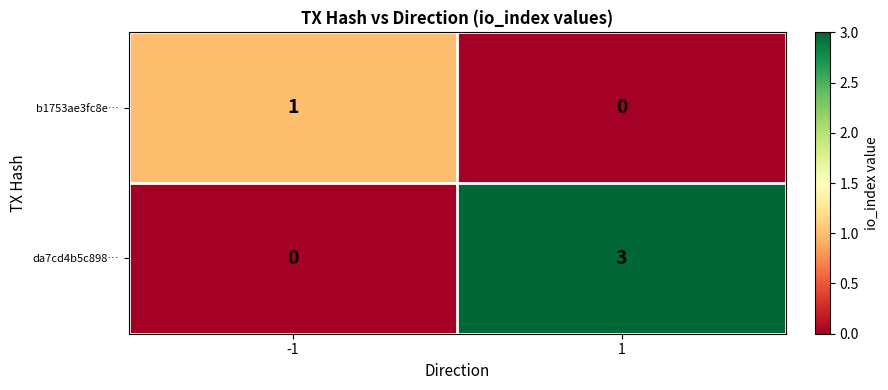

How many values in the da7cd4b5c898… series are below 3?

1